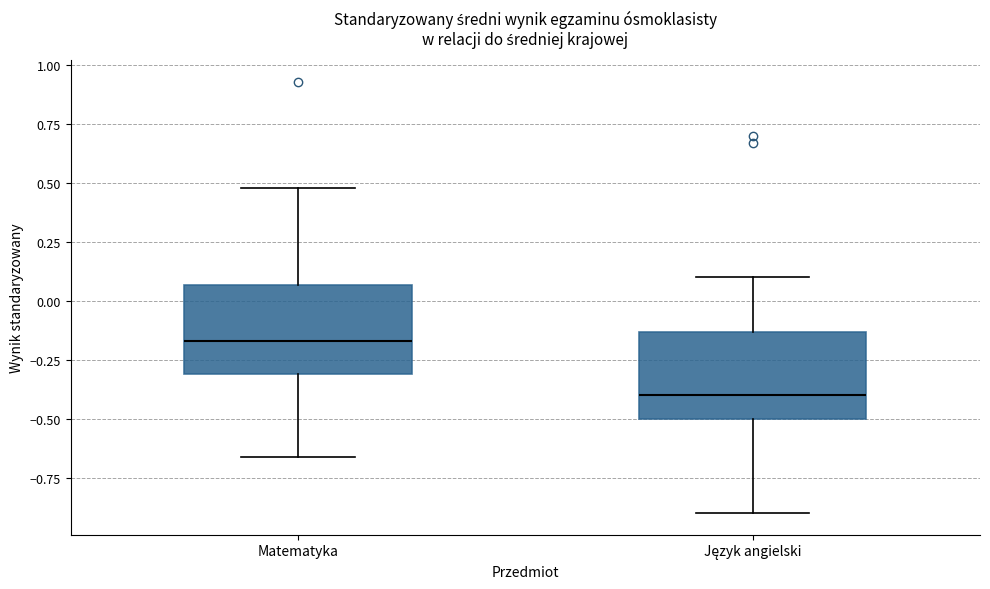

Reading left to right, read every box against the y-axis: the position of its median line, the range the box covers, and the ends of its whiskers. The values are not printed on the chart, so give them approximately, as read against the axis.

Matematyka: median -0.15, box -0.30 to 0.05, whiskers -0.65 to 0.50
Język angielski: median -0.40, box -0.50 to -0.15, whiskers -0.90 to 0.10